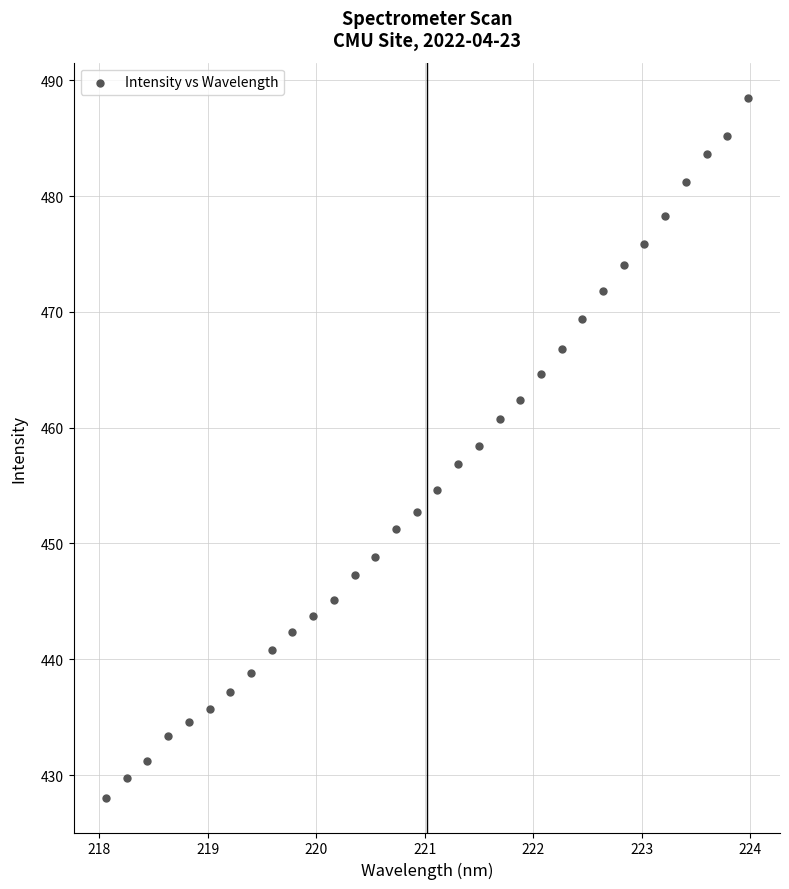

What is the range of X values (max minus min)?

5.9